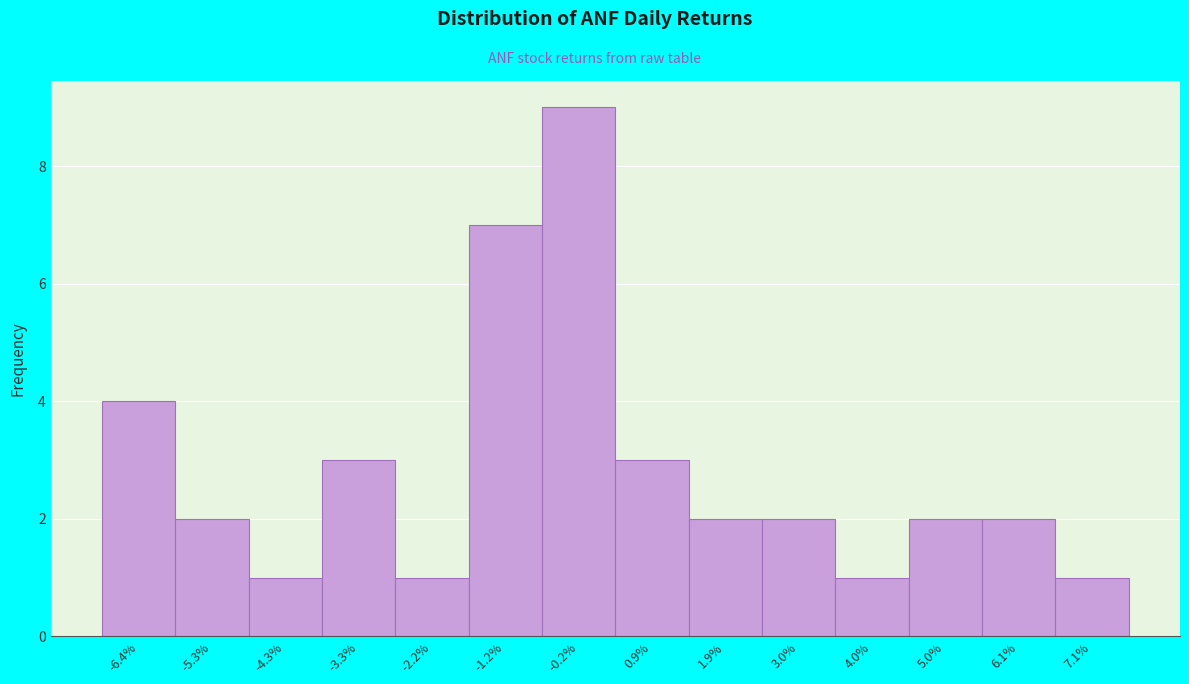

How tall is the bar that spans -0.6 to 0.4 on the x-axis? Neither the bar edges nor the heights are printed on the chart, so give them approximately, as read against the axes.

9